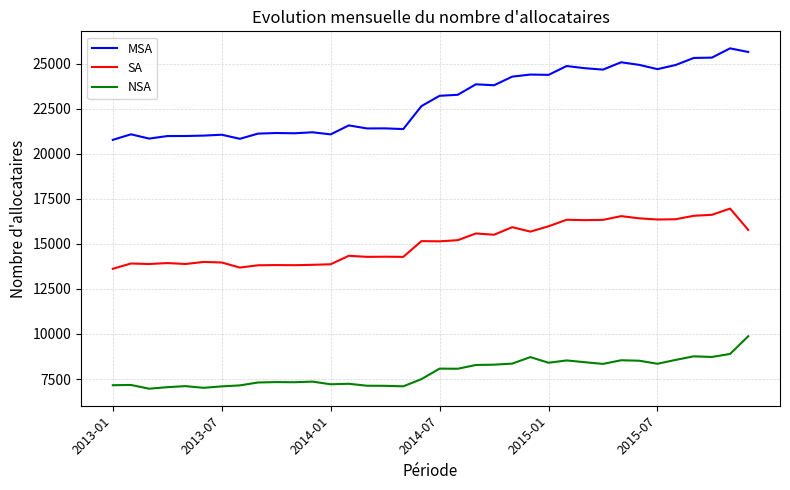

What is the lowest value of the NSA series?

6961